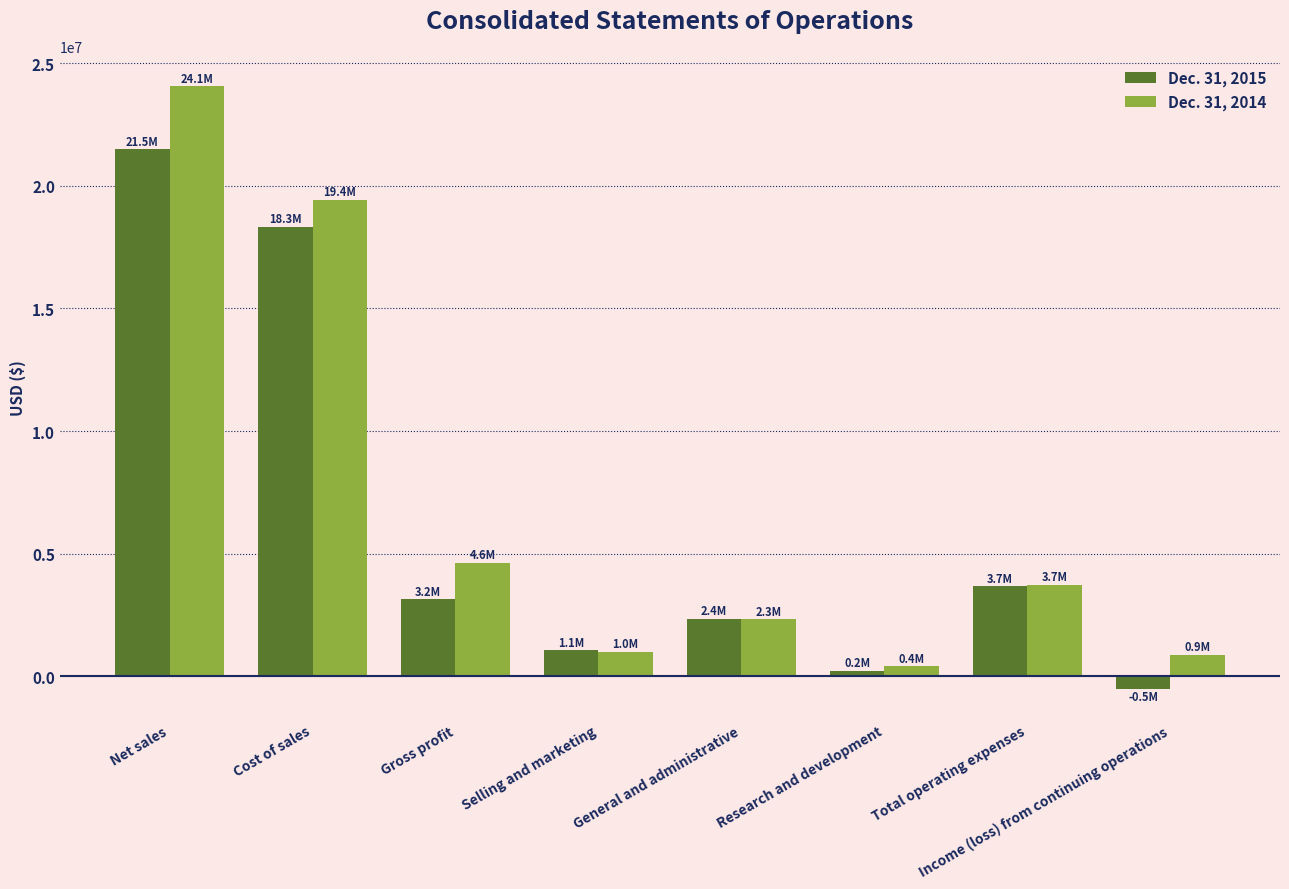

What is the label of the 1st bar from the right?

Income (loss) from continuing operations